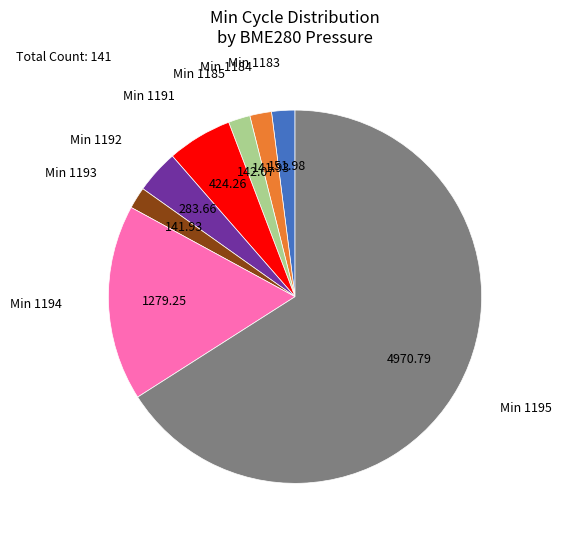

Is there any slice that represents more than half of the pie?

Yes